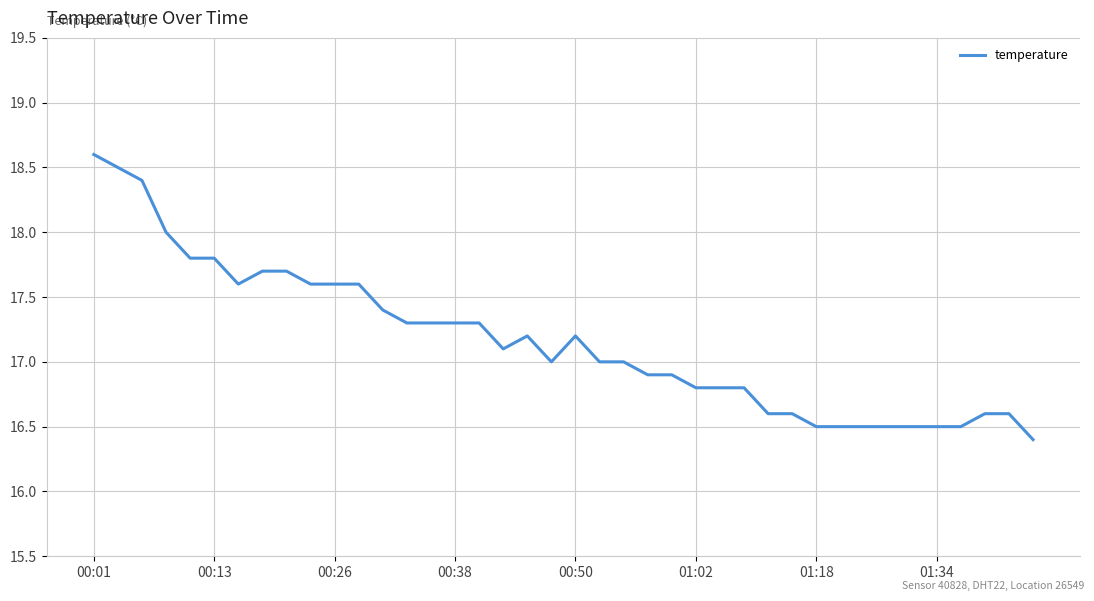

What is the difference between the maximum and minimum values?

2.2